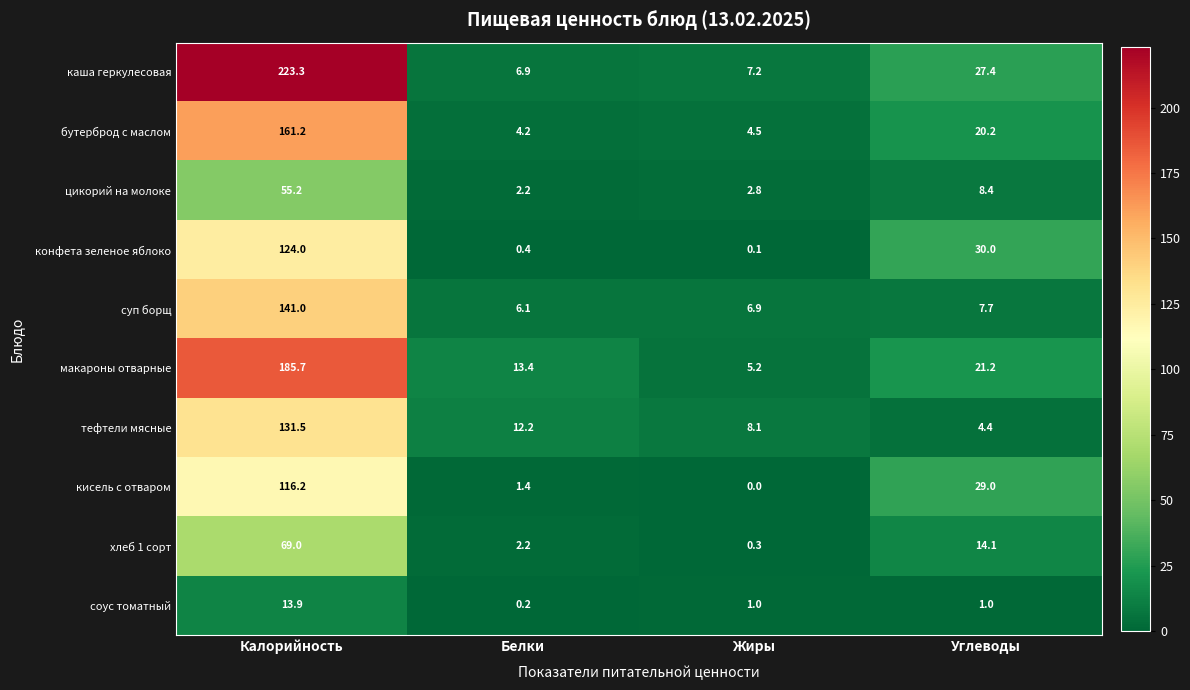

What value does the тефтели мясные series have at Углеводы?

4.4